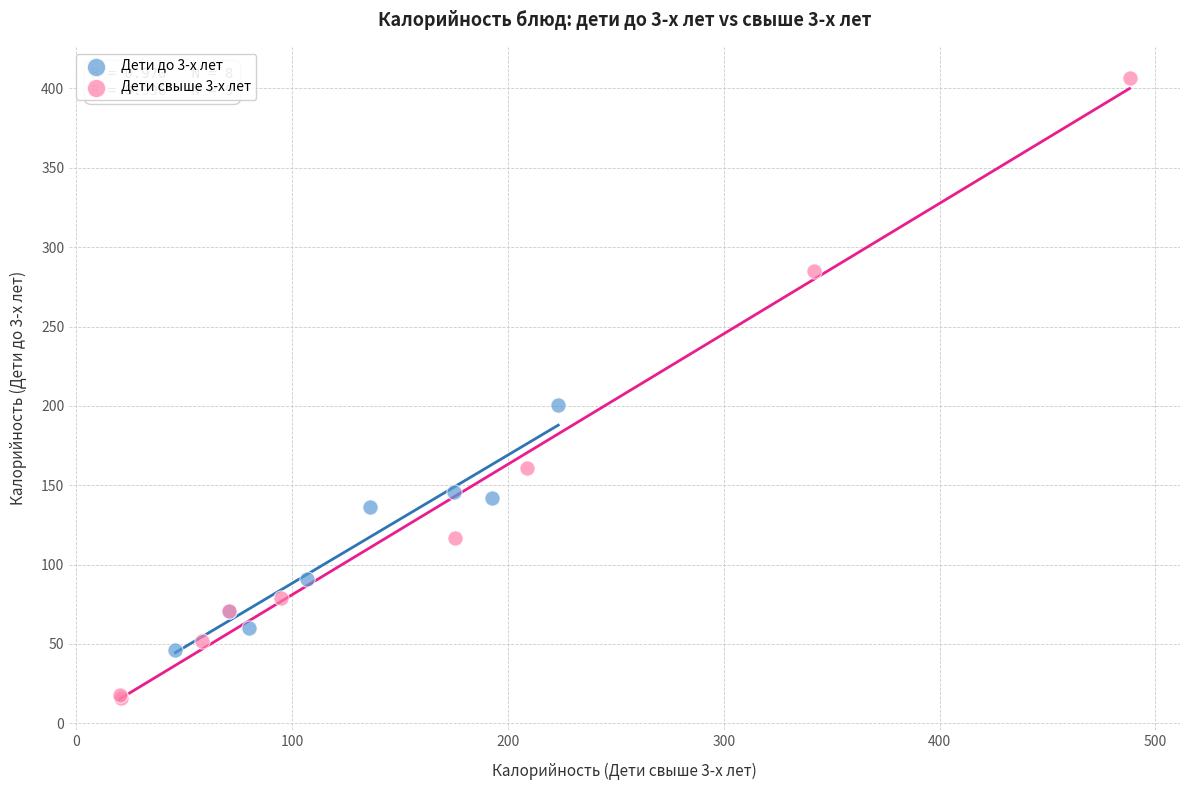

Which series contains the lowest Y value?

Дети свыше 3-х лет